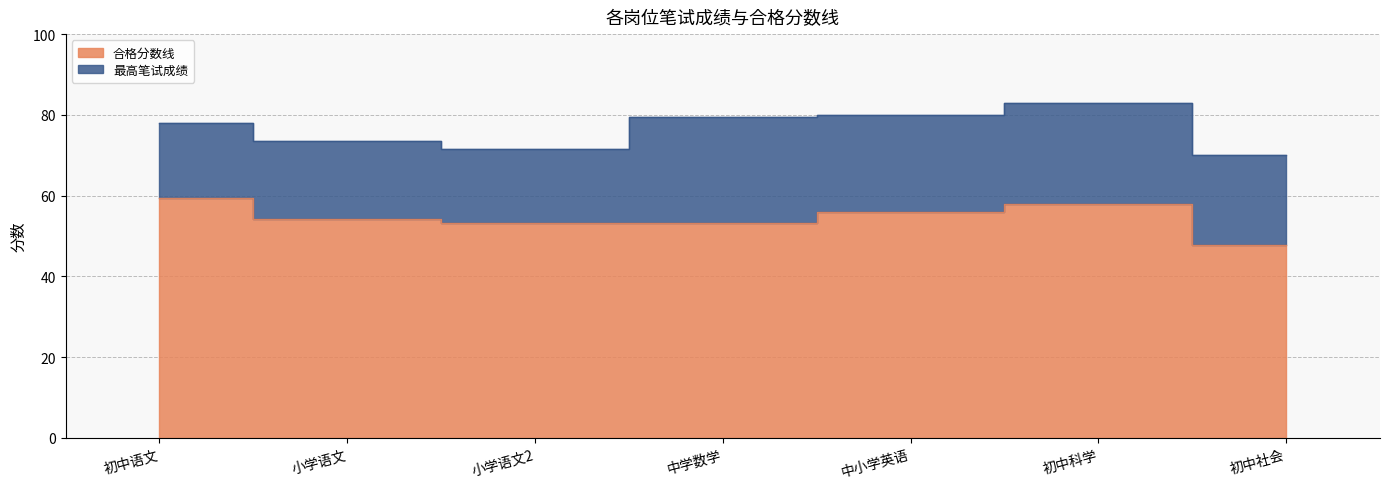

Reading right to left, list all the values displayed in this chart.

最高笔试成绩: 初中社会=70.0	初中科学=83.0	中小学英语=80.0	中学数学=79.5	小学语文2=71.5	小学语文=73.5	初中语文=78.0
合格分数线: 初中社会=47.8	初中科学=58.0	中小学英语=55.9	中学数学=53.2	小学语文2=53.2	小学语文=54.3	初中语文=59.5